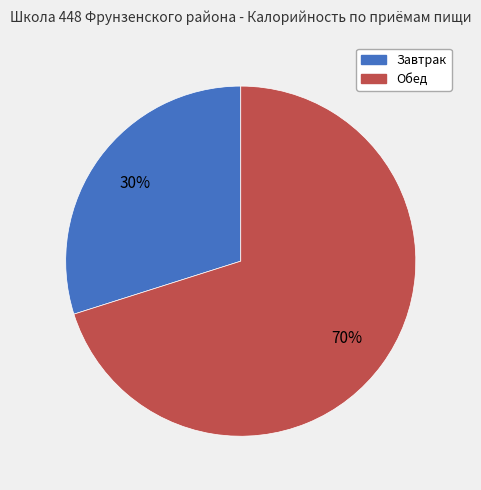

What is the ratio of the value at Обед to the value at Завтрак?

2.3